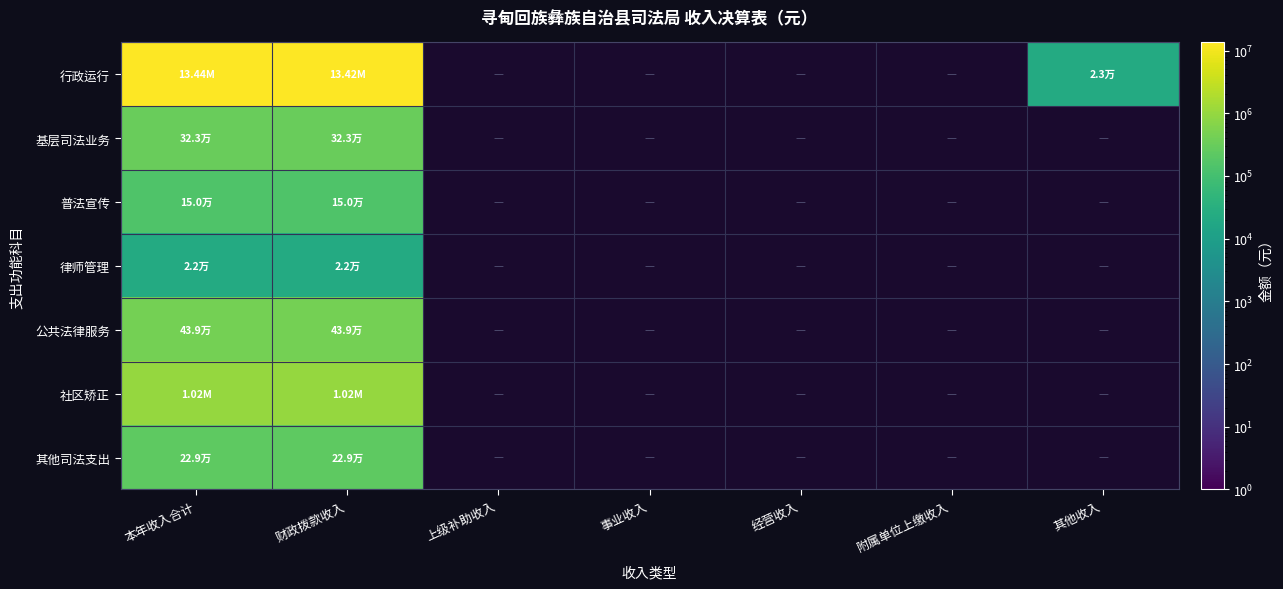

Which series has the largest total across all categories?

行政运行